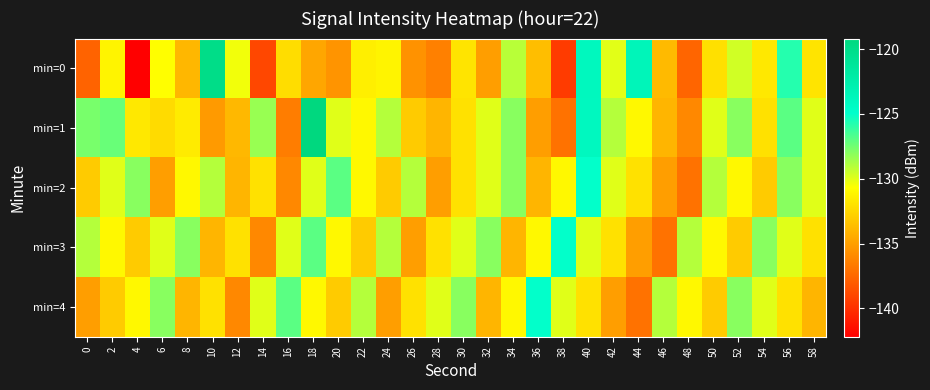

Between 28 and 48, which series saw the biggest shift?

min=3